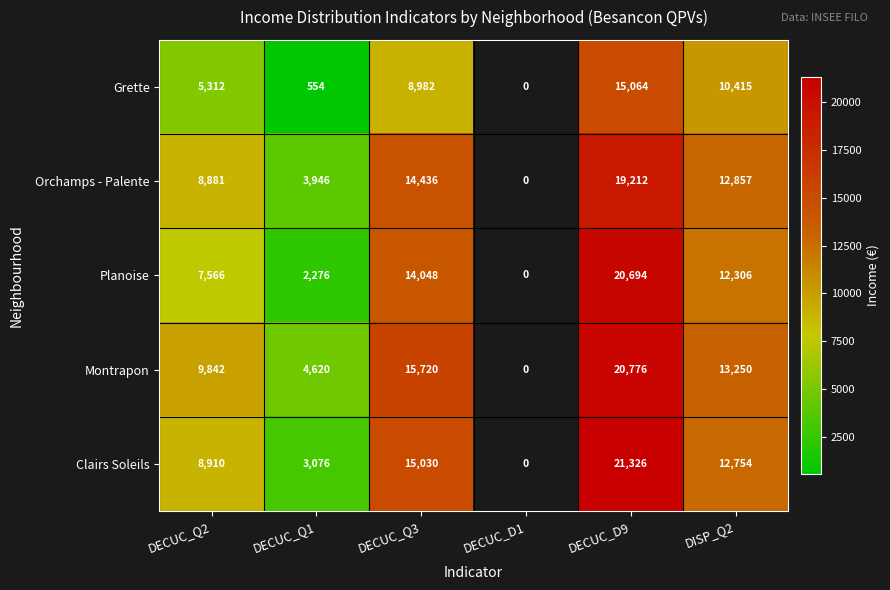

How many data points does each series have?

6